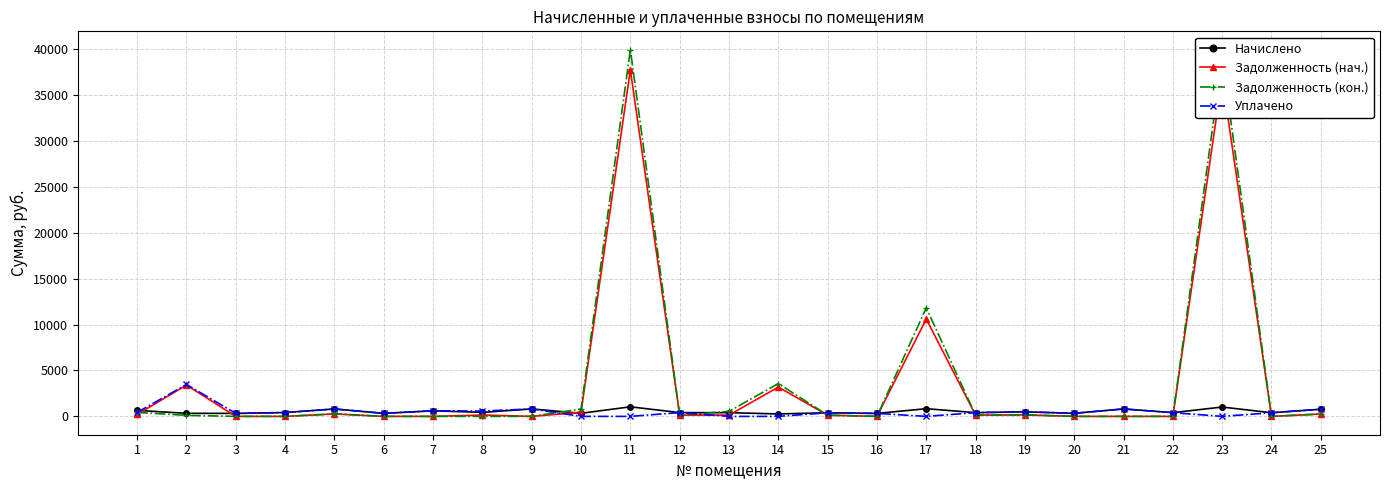

After their last crossing, which series has the higher values: Задолженность (нач.) or Начислено?

Начислено